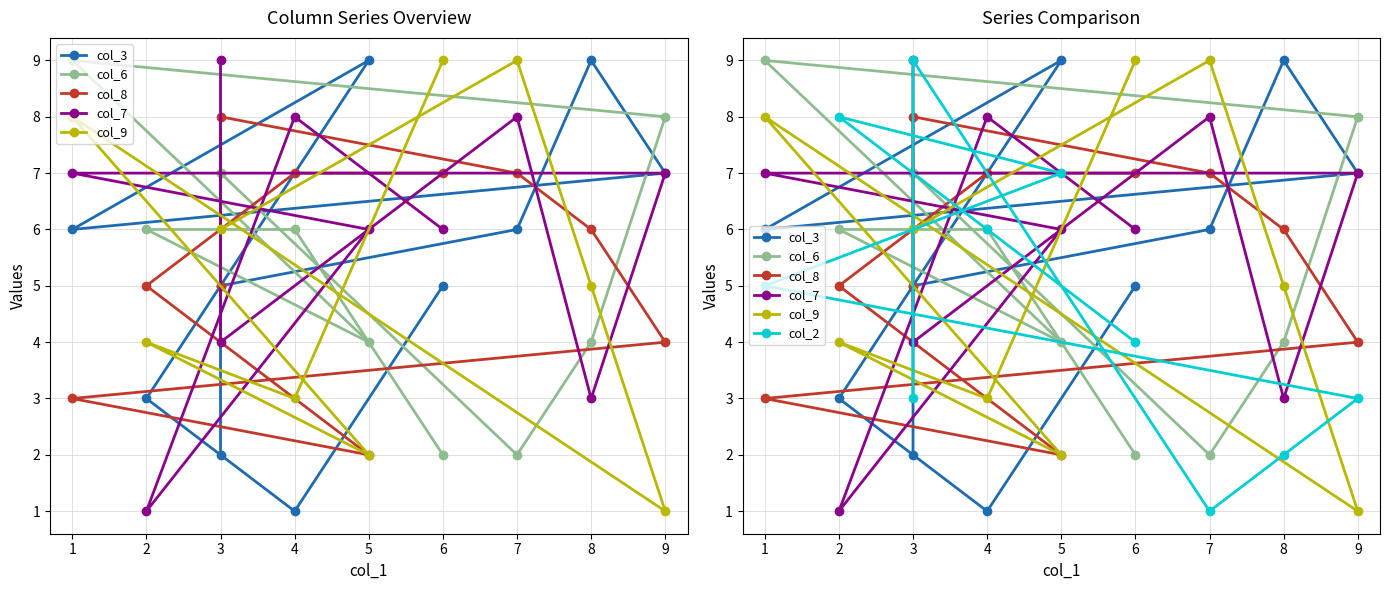

How many lines are shown in the chart?

6